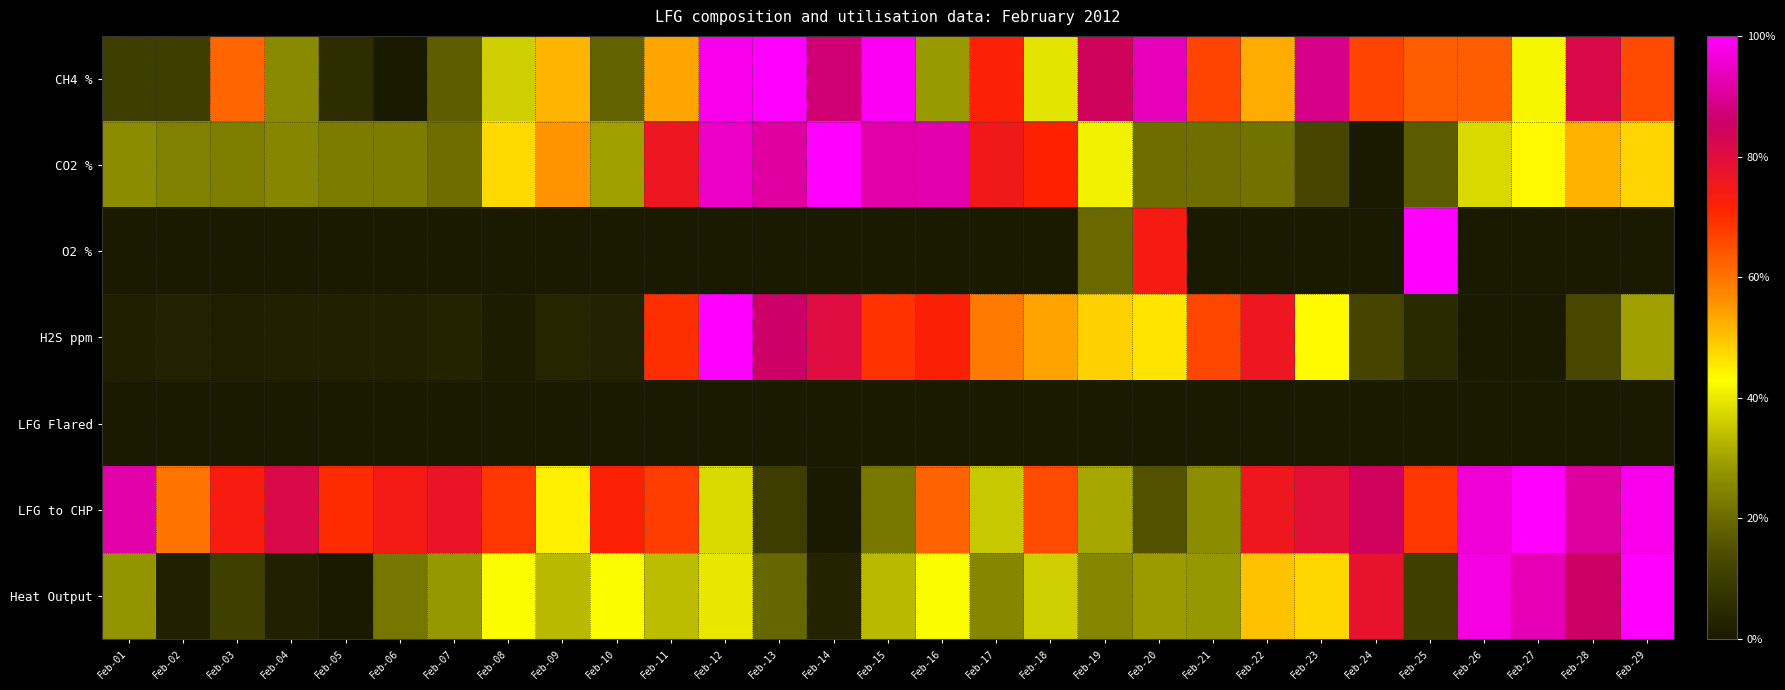

What is the greatest value displayed?

1.0